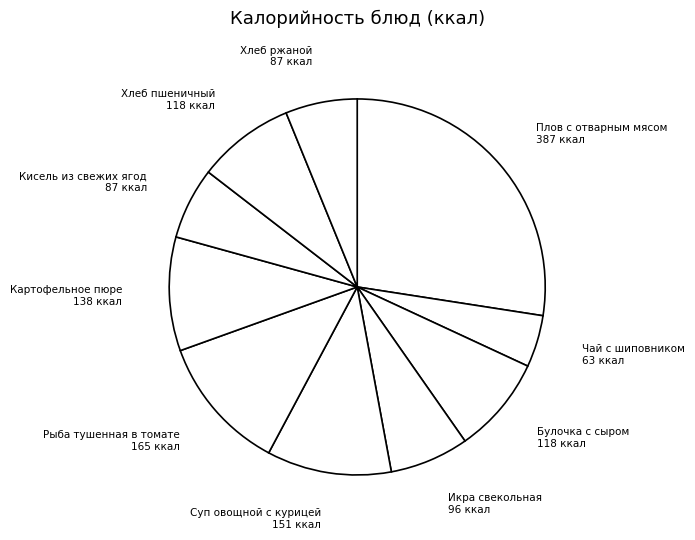

To the nearest percent, what is the average slice percentage?

10%